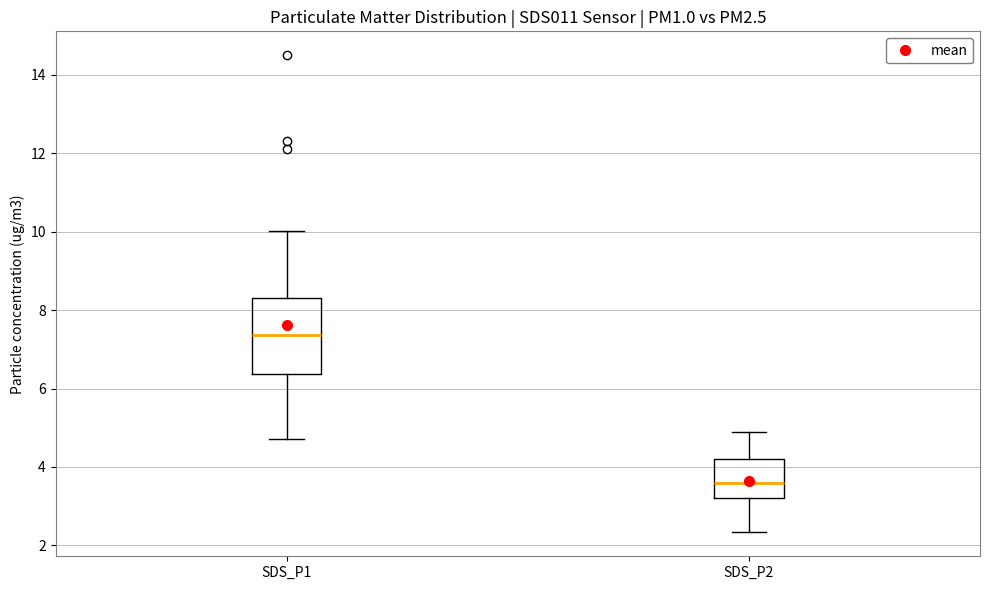

Where is the upper edge of the box for SDS_P1 on the y-axis? The values are not printed on the chart, so give them approximately, as read against the axis.

8.4